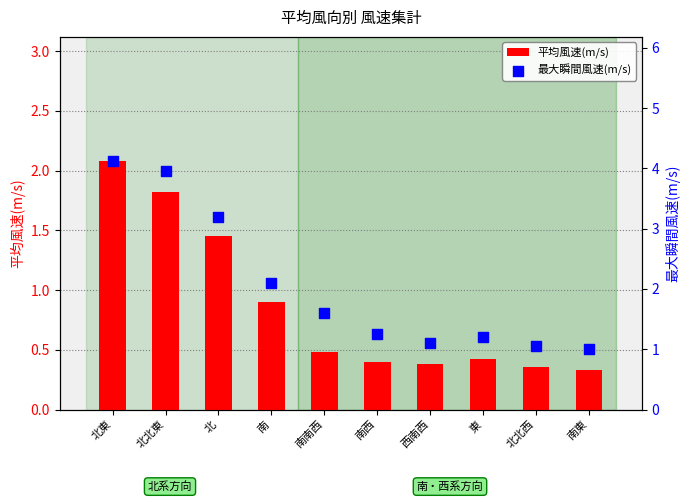

What is the total value across all series at 東?

1.6